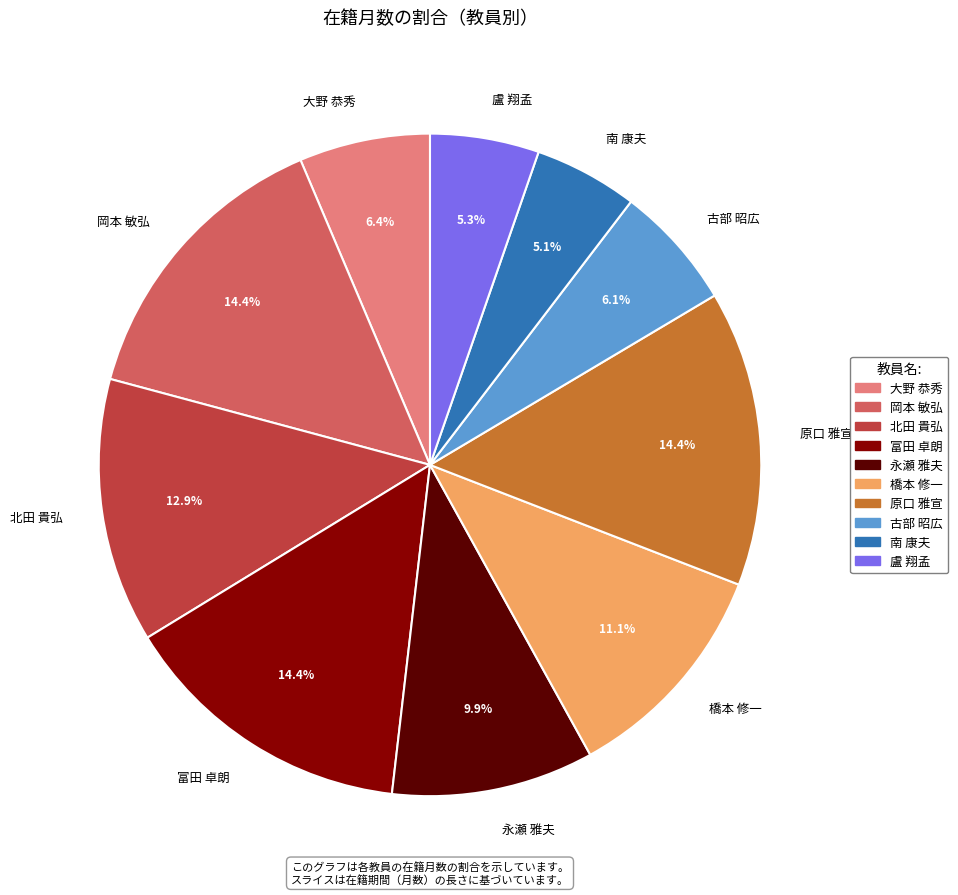

What percentage do 岡本 敏弘 and 北田 貴弘 together represent?

27.3%